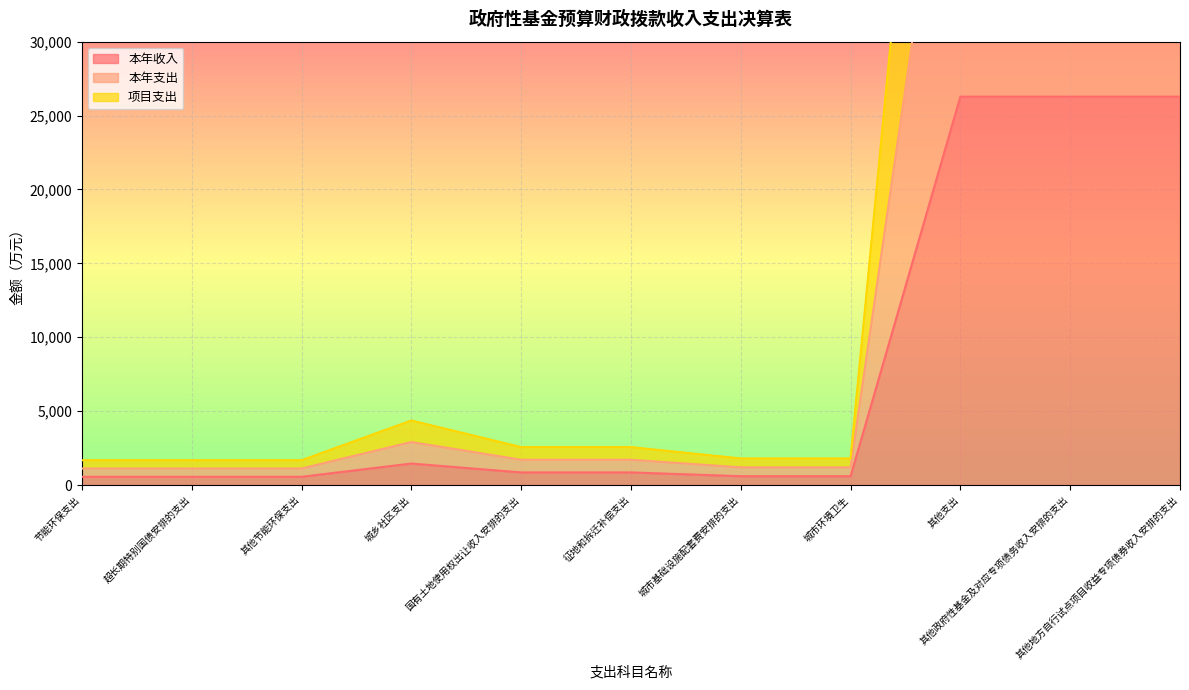

List the series in order of their overall mean, highest first.

项目支出, 本年支出, 本年收入